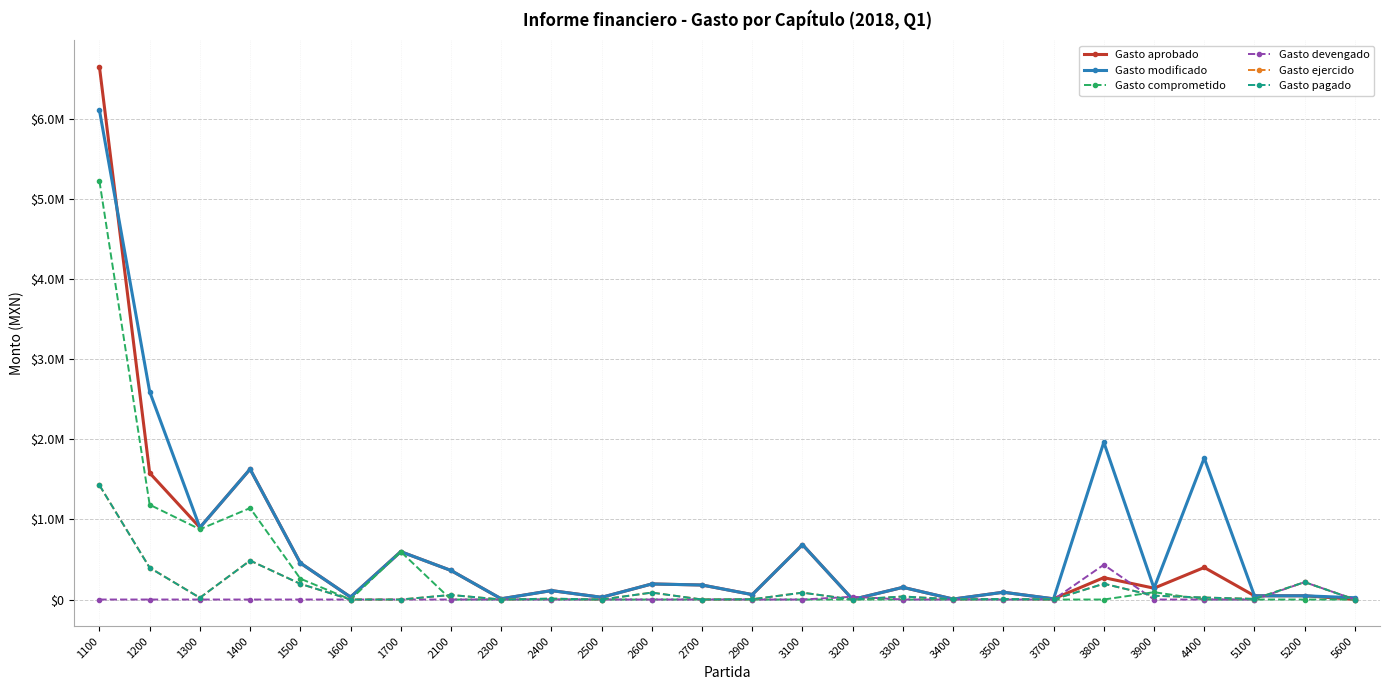

Reading left to right, list all the values displayed in this chart.

Gasto aprobado: 1100=6651772.3	1200=1580526.9	1300=898988.1	1400=1628427.7	1500=456174.4	1600=30500.0	1700=597749.9	2100=362800.0	2300=9000.0	2400=111513.6	2500=27504.0	2600=194440.0	2700=181000.0	2900=61500.0	3100=684976.0	3200=1000.0	3300=152000.0	3400=5500.0	3500=91000.0	3700=8390.7	3800=273300.0	3900=141529.2	4400=400000.0	5100=46500.0	5200=46500.0	5600=2204.0
Gasto modificado: 1100=6109797.6	1200=2595794.6	1300=898988.1	1400=1628427.7	1500=456174.4	1600=30500.0	1700=597749.9	2100=362800.0	2300=9000.0	2400=111513.6	2500=27504.0	2600=194440.0	2700=181000.0	2900=61500.0	3100=684976.0	3200=1000.0	3300=152000.0	3400=5500.0	3500=91000.0	3700=8390.7	3800=1963609.5	3900=141529.2	4400=1766875.1	5100=46500.0	5200=46500.0	5600=22204.0
Gasto comprometido: 1100=5224437.8	1200=1183607.7	1300=877489.2	1400=1142143.3	1500=260507.3	1600=0.0	1700=597750.0	2100=0.0	2300=0.0	2400=0.0	2500=0.0	2600=0.0	2700=0.0	2900=0.0	3100=0.0	3200=0.0	3300=0.0	3400=0.0	3500=0.0	3700=0.0	3800=0.0	3900=91600.2	4400=0.0	5100=0.0	5200=0.0	5600=0.0
Gasto devengado: 1100=0.0	1200=0.0	1300=0.0	1400=0.0	1500=0.0	1600=0.0	1700=0.0	2100=0.0	2300=0.0	2400=0.0	2500=0.0	2600=0.0	2700=0.0	2900=0.0	3100=0.0	3200=34839.8	3300=0.0	3400=0.0	3500=0.0	3700=0.0	3800=434078.0	3900=0.0	4400=0.0	5100=0.0	5200=217000.0	5600=0.0
Gasto ejercido: 1100=1427334.6	1200=396919.3	1300=21498.9	1400=486284.4	1500=195667.1	1600=0.0	1700=0.0	2100=56881.1	2300=0.0	2400=10840.0	2500=0.0	2600=86447.6	2700=0.0	2900=3340.0	3100=85684.0	3200=0.0	3300=37611.4	3400=2575.8	3500=6412.0	3700=1395.6	3800=197144.0	3900=47429.0	4400=24781.0	5100=7450.0	5200=217000.0	5600=0.0
Gasto pagado: 1100=1427334.6	1200=396919.3	1300=21498.9	1400=486284.4	1500=195667.1	1600=0.0	1700=0.0	2100=56881.1	2300=0.0	2400=10840.0	2500=0.0	2600=86447.6	2700=0.0	2900=3340.0	3100=85684.0	3200=0.0	3300=37611.4	3400=2575.8	3500=6412.0	3700=1395.6	3800=197144.0	3900=47429.0	4400=24781.0	5100=7450.0	5200=217000.0	5600=0.0